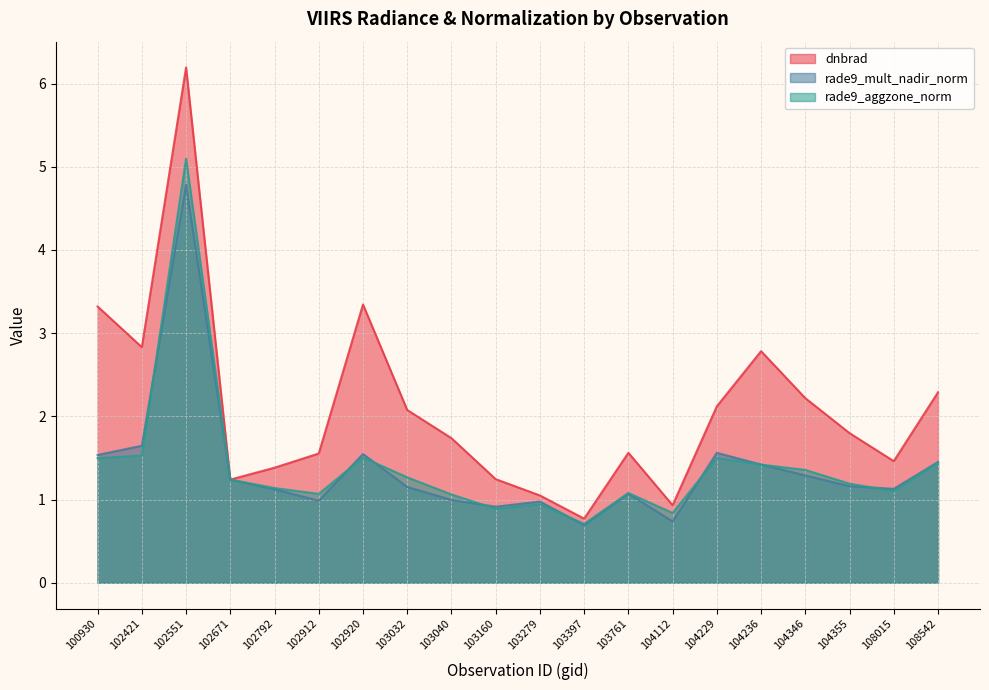

Reading left to right, extract all data points from this chart.

dnbrad: 100930=3.3	102421=2.8	102551=6.2	102671=1.2	102792=1.4	102912=1.6	102920=3.3	103032=2.1	103040=1.7	103160=1.2	103279=1.0	103397=0.8	103761=1.6	104112=0.9	104229=2.1	104236=2.8	104346=2.2	104355=1.8	108015=1.5	108542=2.3
rade9_mult_nadir_norm: 100930=1.5	102421=1.6	102551=4.8	102671=1.2	102792=1.1	102912=1.0	102920=1.5	103032=1.2	103040=1.0	103160=0.9	103279=1.0	103397=0.7	103761=1.1	104112=0.7	104229=1.6	104236=1.4	104346=1.3	104355=1.2	108015=1.1	108542=1.5
rade9_aggzone_norm: 100930=1.5	102421=1.5	102551=5.1	102671=1.2	102792=1.1	102912=1.1	102920=1.5	103032=1.3	103040=1.1	103160=0.9	103279=0.9	103397=0.7	103761=1.1	104112=0.8	104229=1.5	104236=1.4	104346=1.4	104355=1.2	108015=1.1	108542=1.4